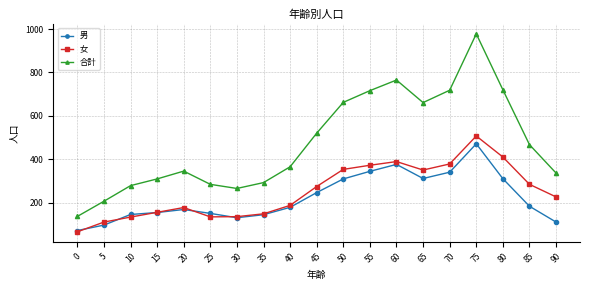

What value does the 女 series have at 65?

350